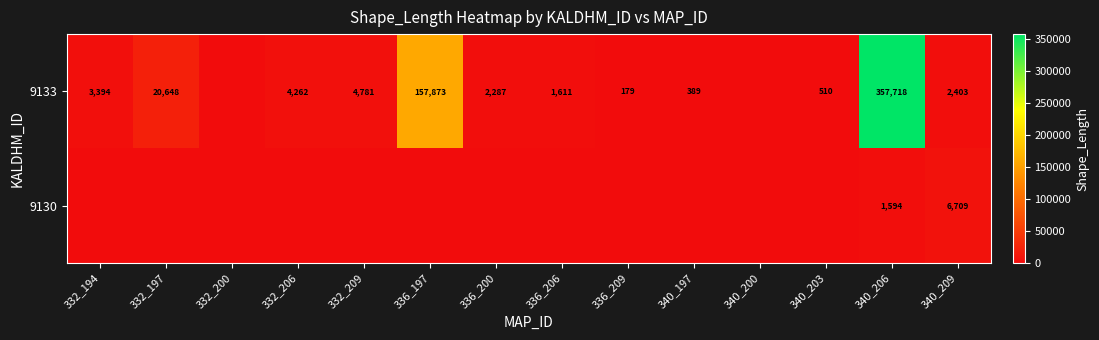

The 9133 series shows 389 at 340_197. True or false?

True